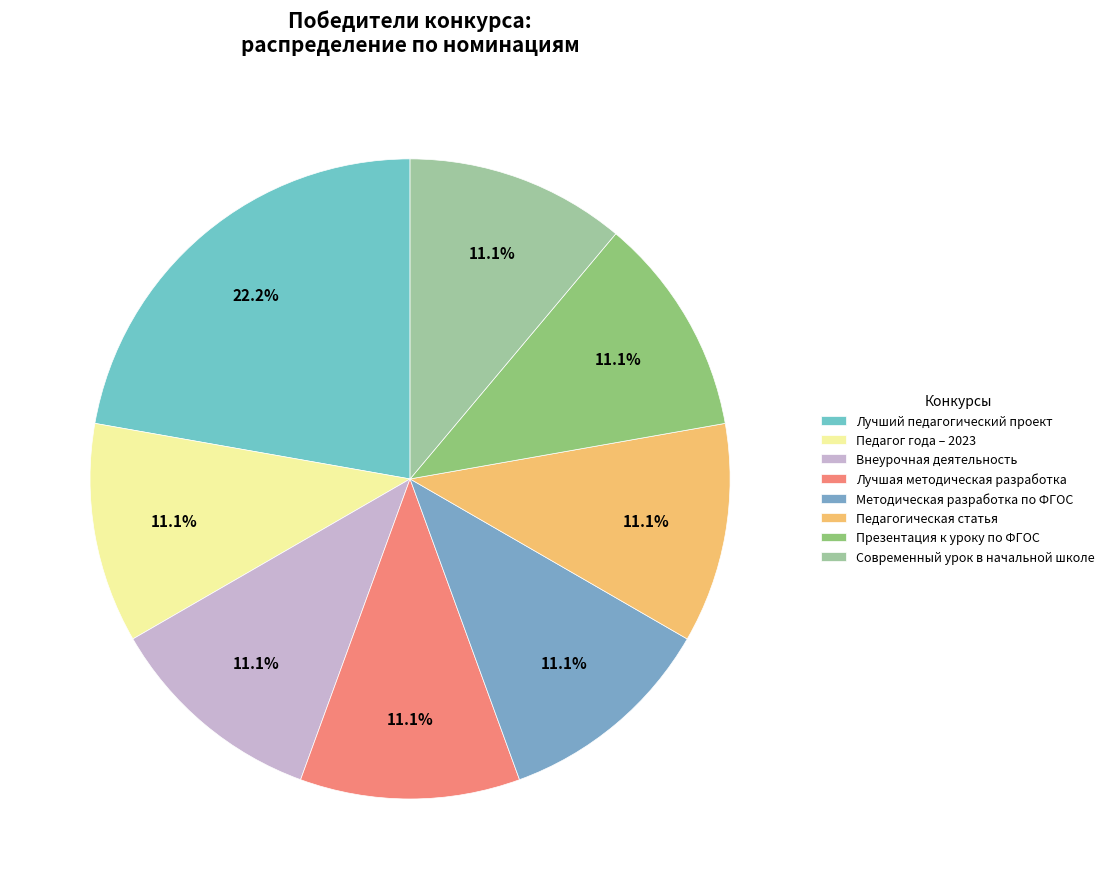

Between Презентация к уроку по ФГОС and Лучшая методическая разработка, which is larger?

Презентация к уроку по ФГОС